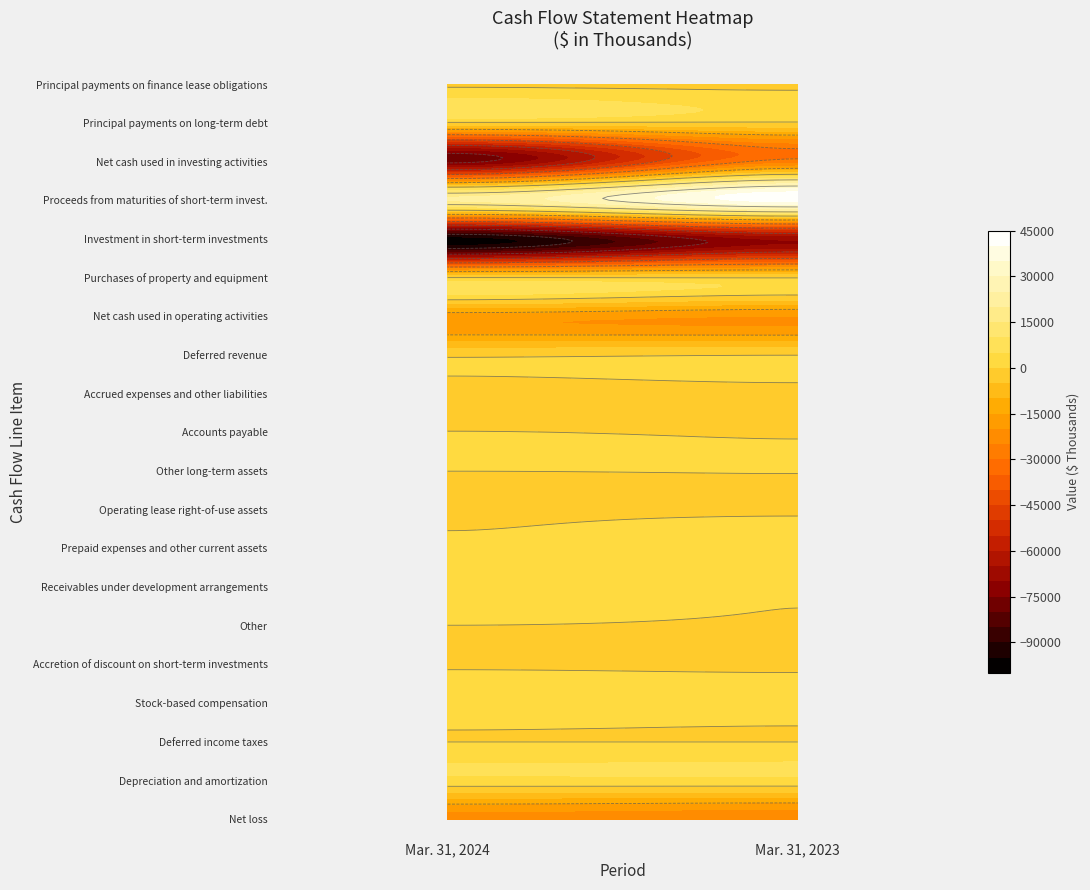

What is the lowest value of the Accretion of discount on short-term investments series?

-832